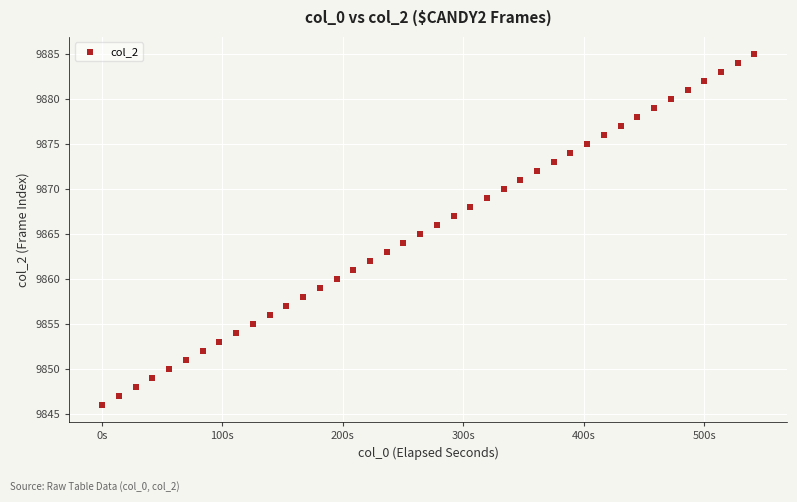

Count the number of points in this scatter plot.

40